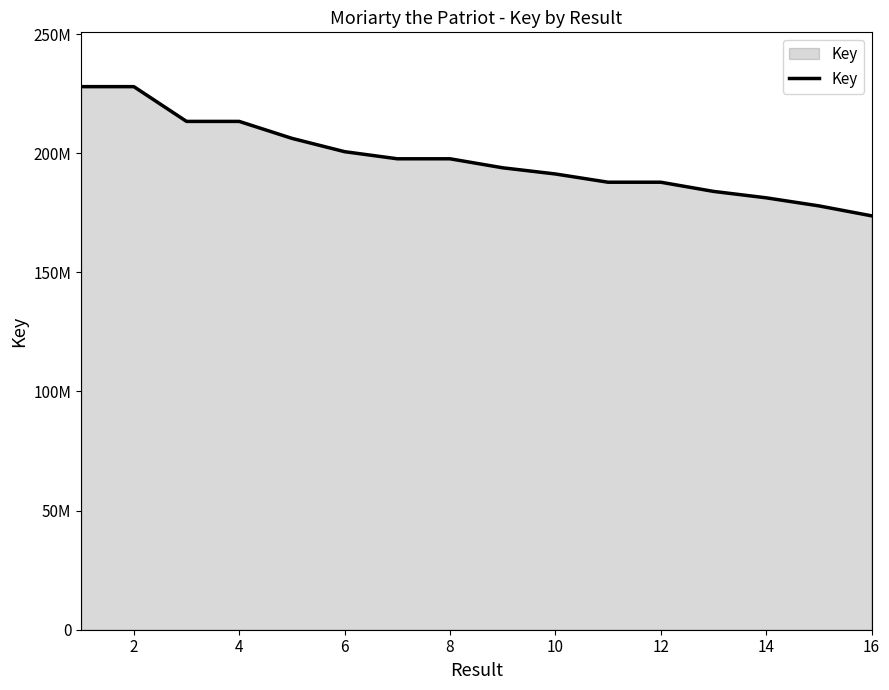

What is the smallest value displayed?

173735042